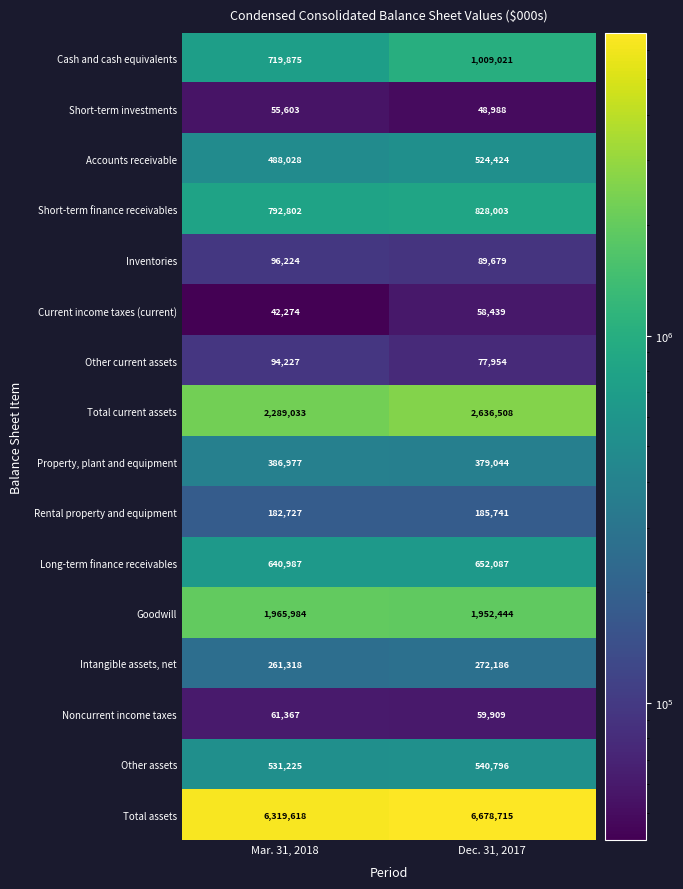

Which label corresponds to the smallest value in the chart?

Mar. 31, 2018